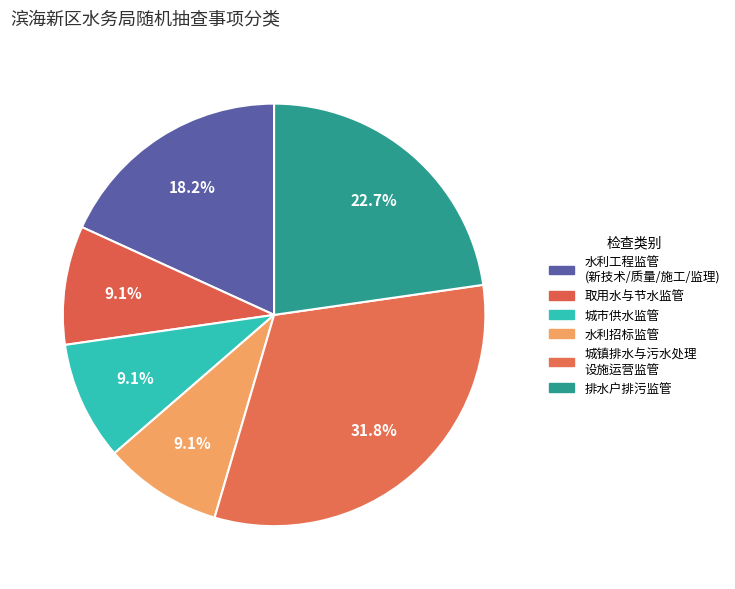

Does any single category account for the majority?

No